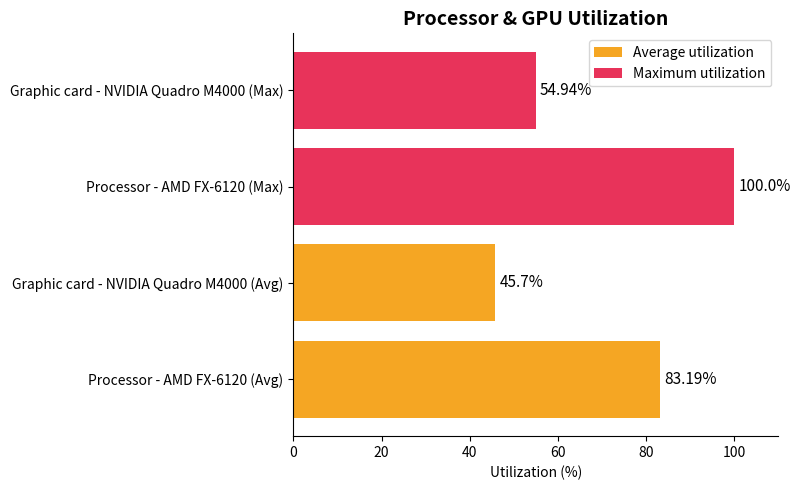

List the series in order of their peak value, highest first.

Maximum utilization, Average utilization